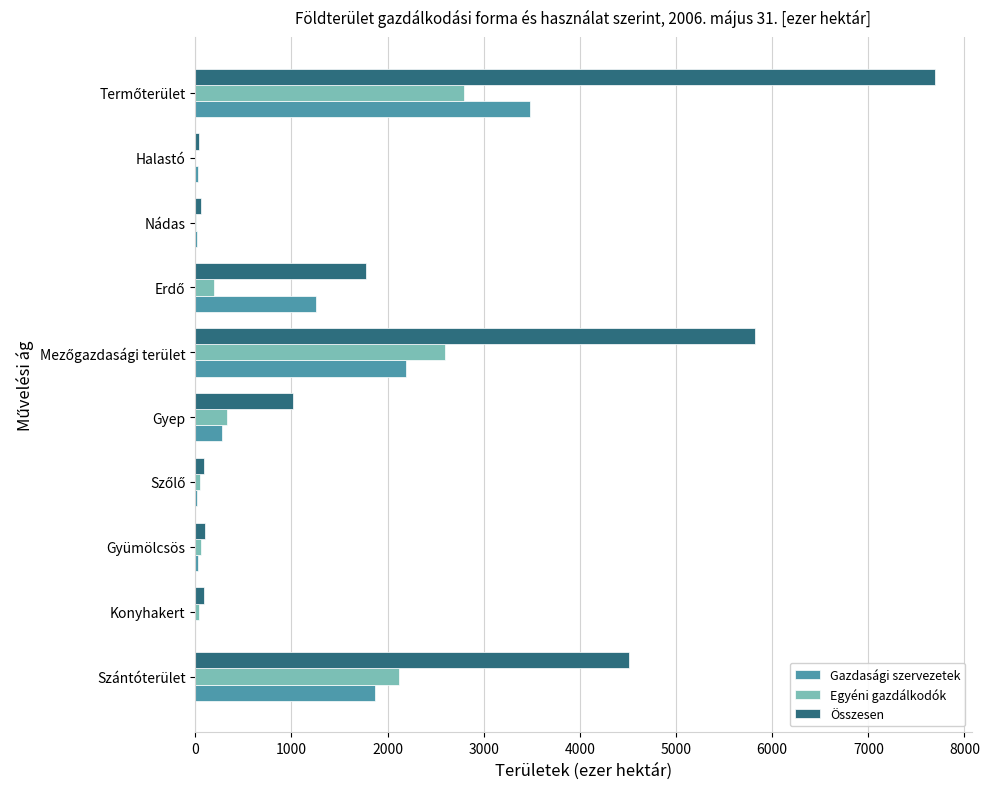

How many data points does each series have?

10